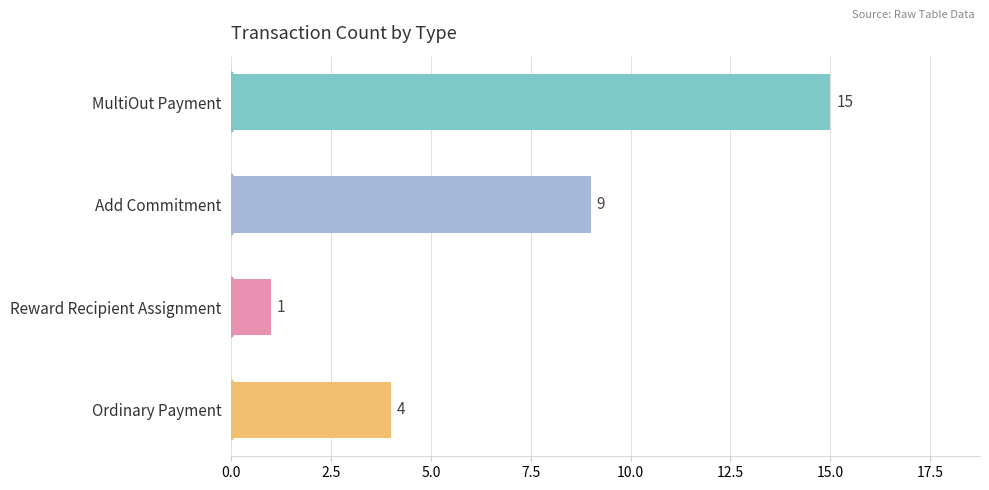

Rank the categories by value from highest to lowest.

MultiOut Payment, Add Commitment, Ordinary Payment, Reward Recipient Assignment